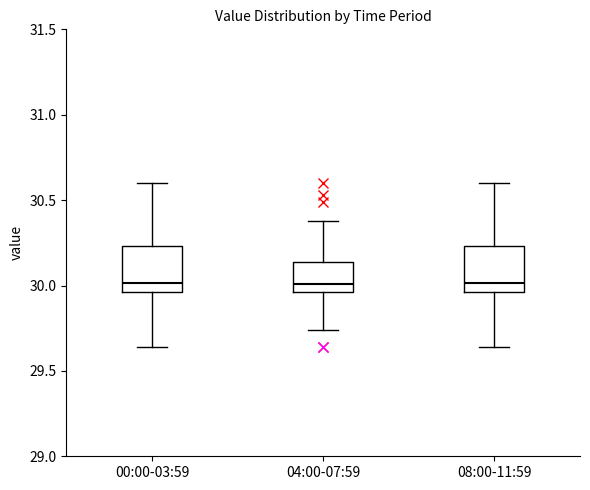

Where is the upper edge of the box for 00:00-03:59 on the y-axis? The values are not printed on the chart, so give them approximately, as read against the axis.

30.25